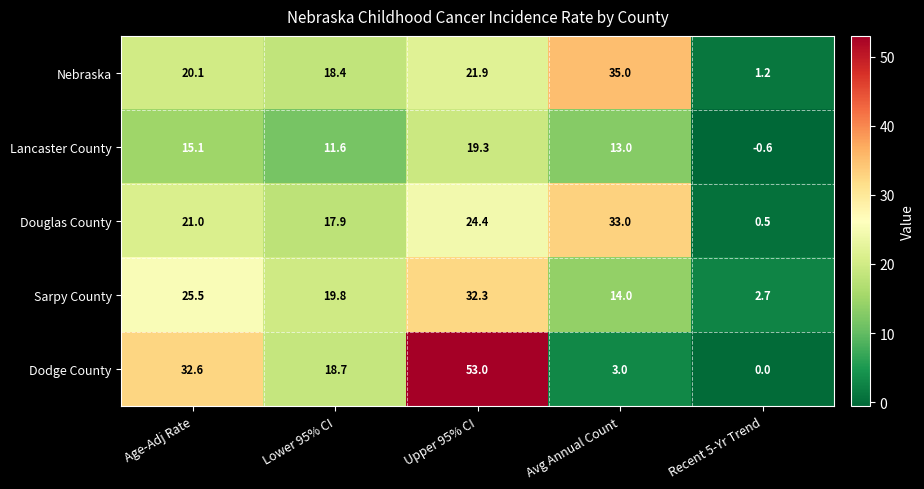

Which series has the largest total across all categories?

Dodge County